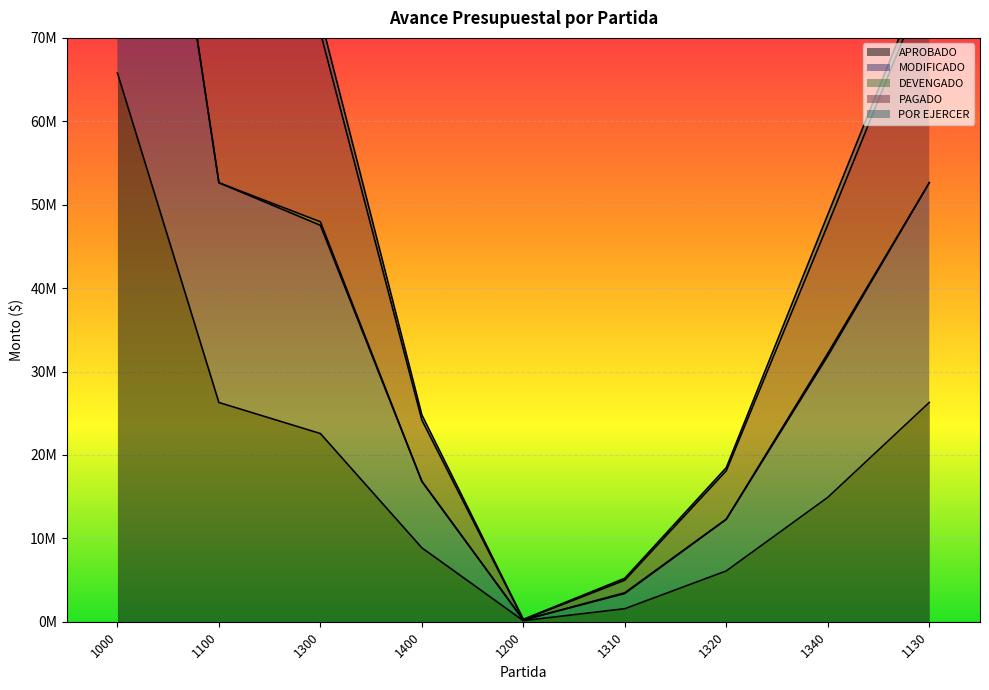

At which category does the chart reach its peak across all series?

1000